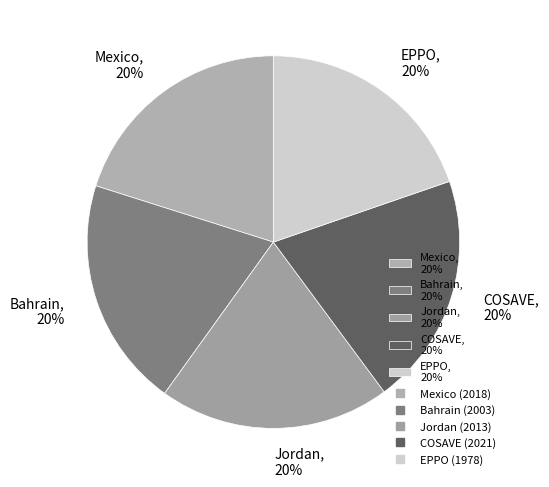

To the nearest percent, what is the combined percentage of COSAVE, 20% and Jordan, 20%?

40%